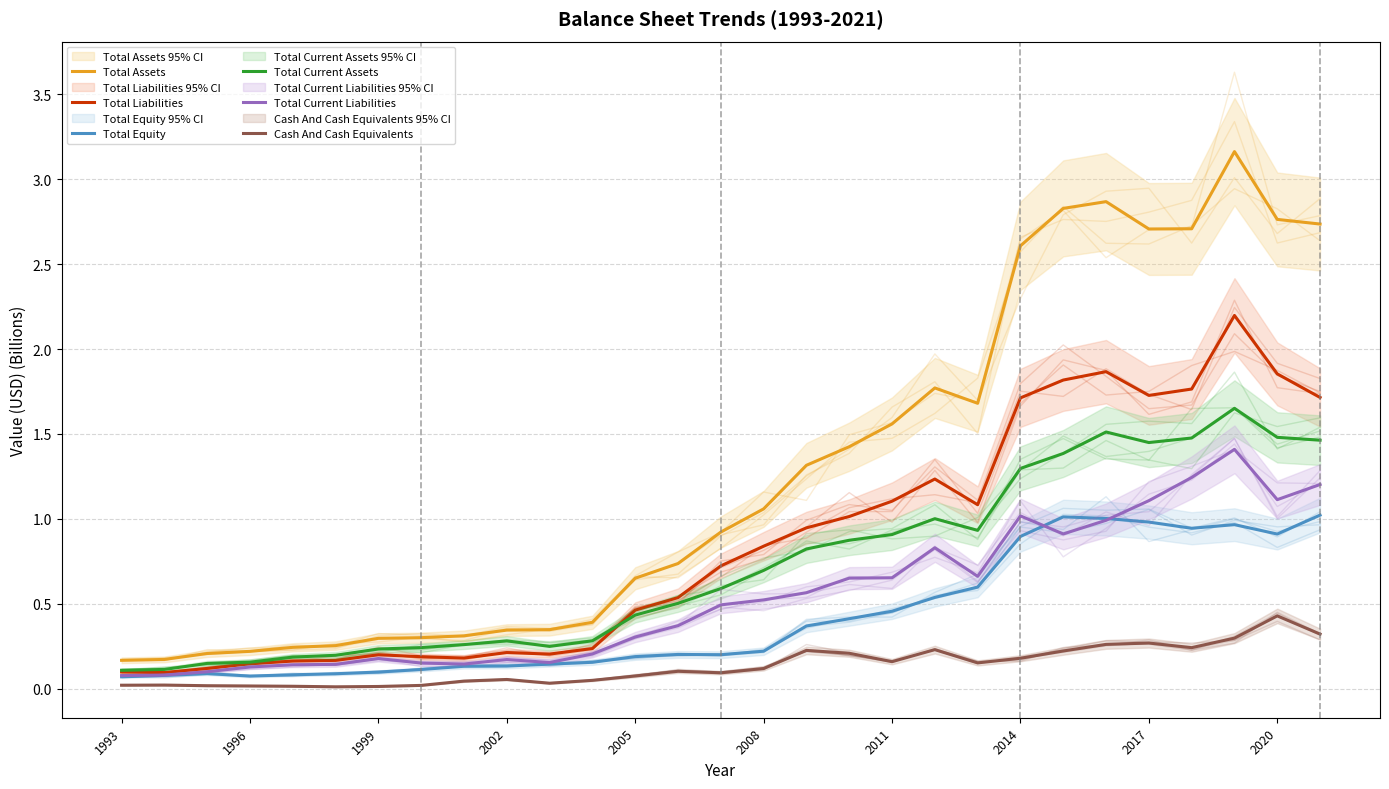

What position from the left is 1996?

2